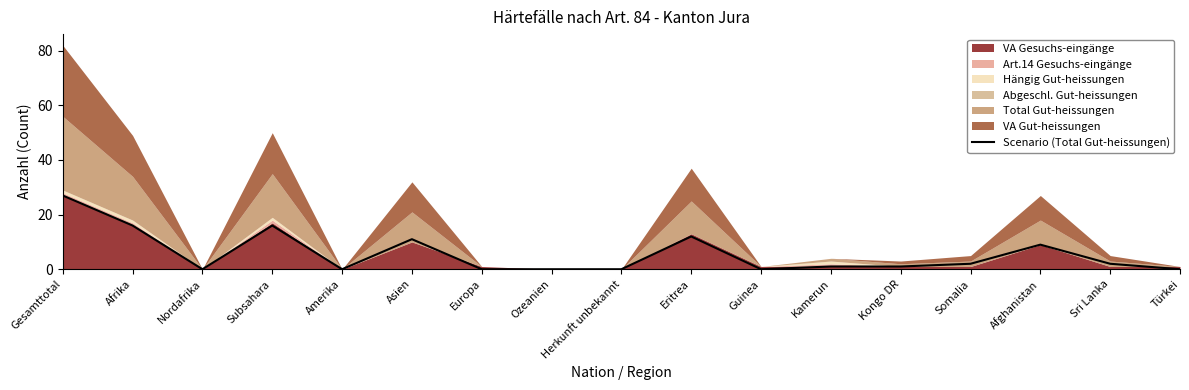

At which label is the value closest to 13?

Eritrea